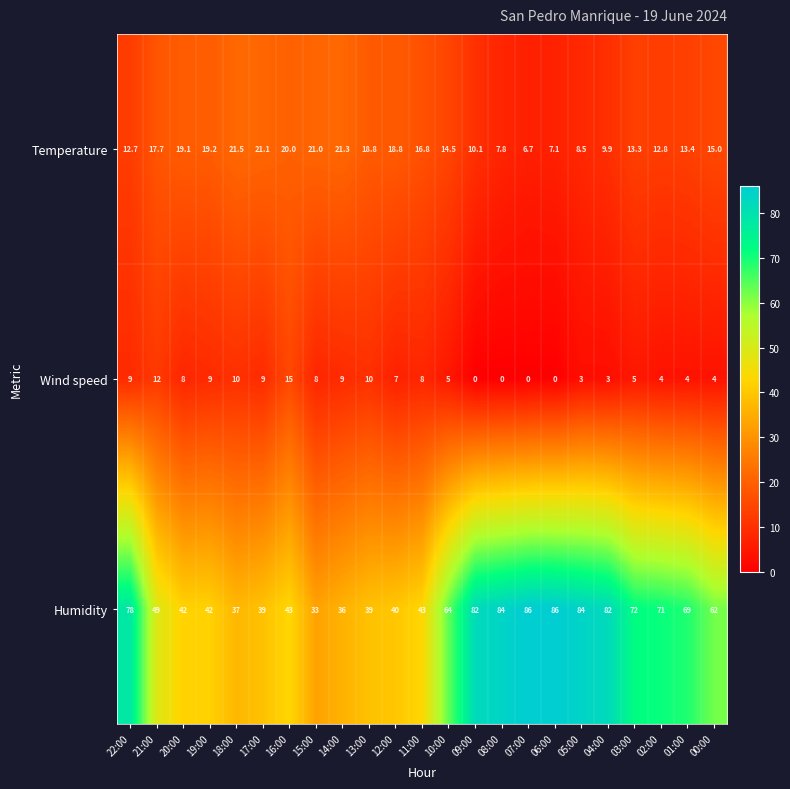

What is the minimum value for Humidity?

33.0